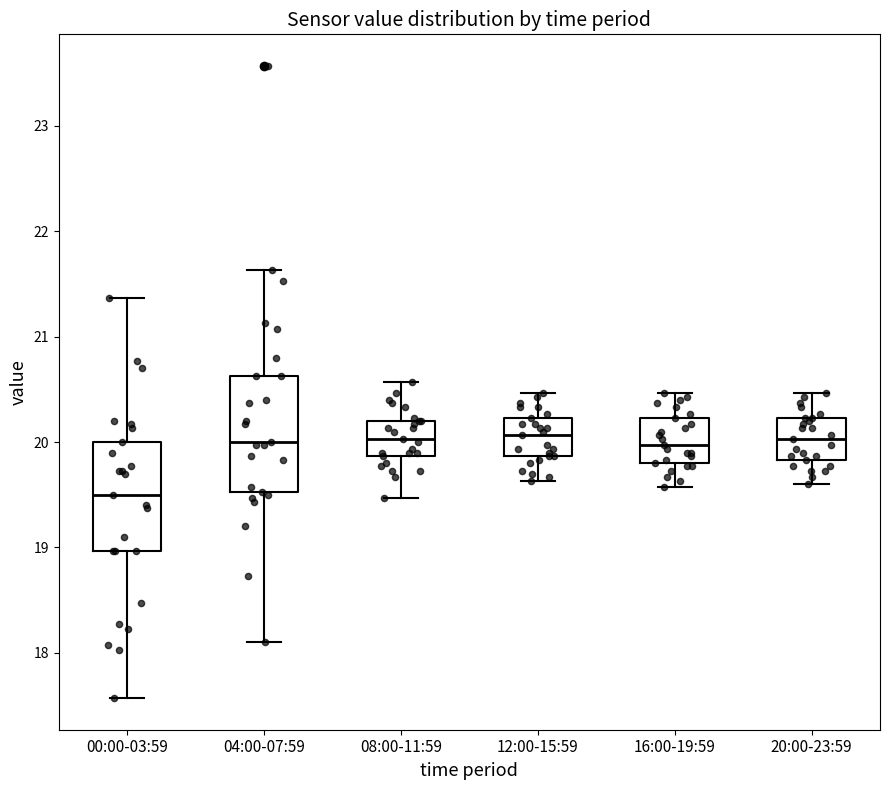

Reading left to right, transcribe this box plot: for each box, give where its median line is, the range the box spans, and where its two whiskers end, as read against the y-axis. The values are not printed on the chart, so give them approximately, as read against the axis.

00:00-03:59: median 19.5, box 19.0 to 20.0, whiskers 17.6 to 21.4
04:00-07:59: median 20.0, box 19.5 to 20.6, whiskers 18.1 to 21.6
08:00-11:59: median 20.0, box 19.9 to 20.2, whiskers 19.5 to 20.6
12:00-15:59: median 20.1, box 19.9 to 20.2, whiskers 19.6 to 20.5
16:00-19:59: median 20.0, box 19.8 to 20.2, whiskers 19.6 to 20.5
20:00-23:59: median 20.0, box 19.8 to 20.2, whiskers 19.6 to 20.5